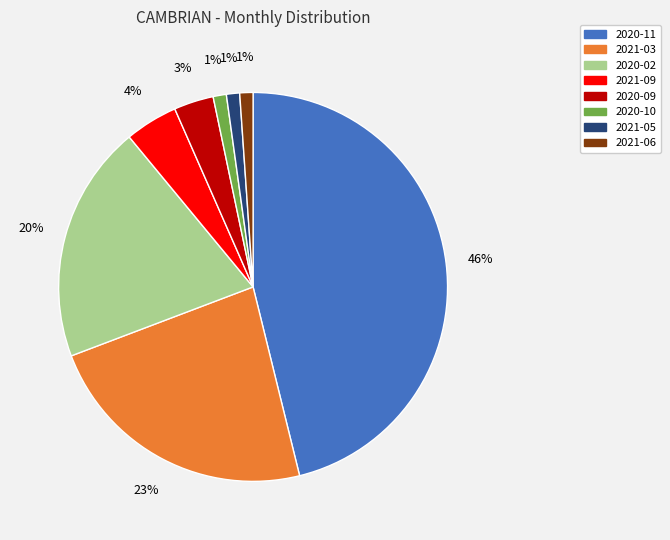

To the nearest percent, what is the difference between the 2020-10 and 2020-09 slice percentages?

2%